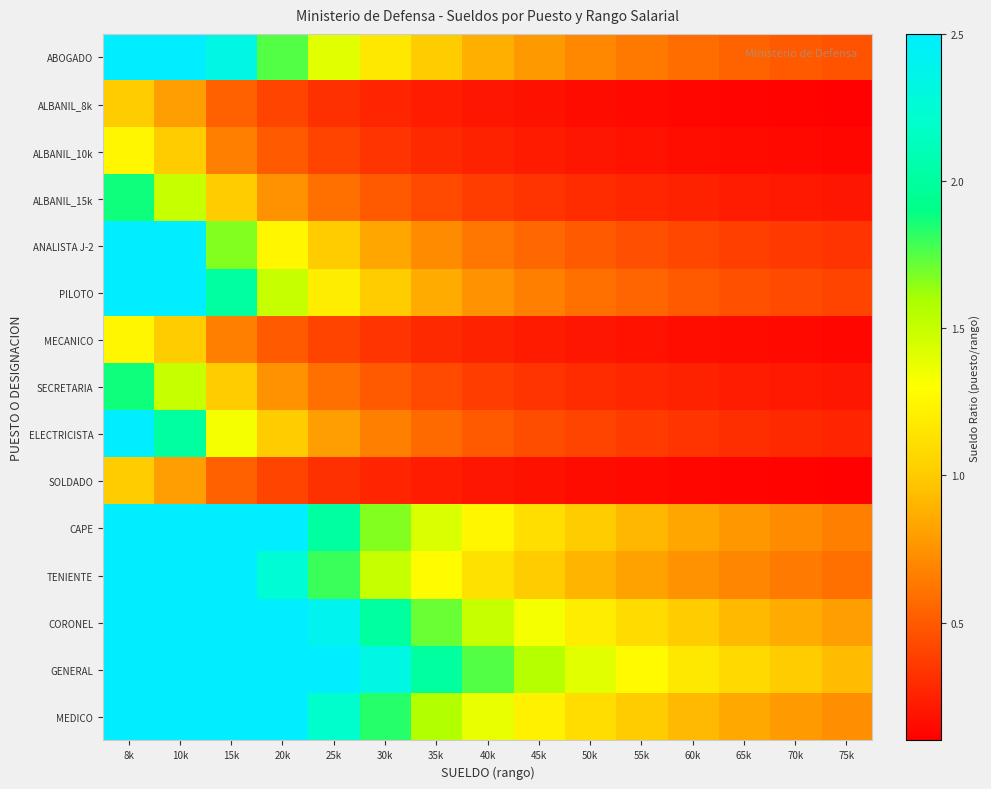

Reading right to left, what are all the values shown in this chart?

ABOGADO: 75k=0.5	70k=0.5	65k=0.5	60k=0.6	55k=0.6	50k=0.7	45k=0.8	40k=0.9	35k=1.0	30k=1.2	25k=1.4	20k=1.8	15k=2.3	10k=3.5	8k=4.4
ALBANIL_8k: 75k=0.1	70k=0.1	65k=0.1	60k=0.1	55k=0.1	50k=0.2	45k=0.2	40k=0.2	35k=0.2	30k=0.3	25k=0.3	20k=0.4	15k=0.5	10k=0.8	8k=1.0
ALBANIL_10k: 75k=0.1	70k=0.1	65k=0.2	60k=0.2	55k=0.2	50k=0.2	45k=0.2	40k=0.2	35k=0.3	30k=0.3	25k=0.4	20k=0.5	15k=0.7	10k=1.0	8k=1.2
ALBANIL_15k: 75k=0.2	70k=0.2	65k=0.2	60k=0.2	55k=0.3	50k=0.3	45k=0.3	40k=0.4	35k=0.4	30k=0.5	25k=0.6	20k=0.8	15k=1.0	10k=1.5	8k=1.9
ANALISTA J-2: 75k=0.3	70k=0.4	65k=0.4	60k=0.4	55k=0.5	50k=0.5	45k=0.6	40k=0.6	35k=0.7	30k=0.8	25k=1.0	20k=1.2	15k=1.7	10k=2.5	8k=3.1
PILOTO: 75k=0.4	70k=0.4	65k=0.5	60k=0.5	55k=0.5	50k=0.6	45k=0.7	40k=0.8	35k=0.9	30k=1.0	25k=1.2	20k=1.5	15k=2.0	10k=3.0	8k=3.8
MECANICO: 75k=0.1	70k=0.1	65k=0.2	60k=0.2	55k=0.2	50k=0.2	45k=0.2	40k=0.2	35k=0.3	30k=0.3	25k=0.4	20k=0.5	15k=0.7	10k=1.0	8k=1.2
SECRETARIA: 75k=0.2	70k=0.2	65k=0.2	60k=0.2	55k=0.3	50k=0.3	45k=0.3	40k=0.4	35k=0.4	30k=0.5	25k=0.6	20k=0.8	15k=1.0	10k=1.5	8k=1.9
ELECTRICISTA: 75k=0.3	70k=0.3	65k=0.3	60k=0.3	55k=0.4	50k=0.4	45k=0.4	40k=0.5	35k=0.6	30k=0.7	25k=0.8	20k=1.0	15k=1.3	10k=2.0	8k=2.5
SOLDADO: 75k=0.1	70k=0.1	65k=0.1	60k=0.1	55k=0.1	50k=0.2	45k=0.2	40k=0.2	35k=0.2	30k=0.3	25k=0.3	20k=0.4	15k=0.5	10k=0.8	8k=1.0
CAPE: 75k=0.7	70k=0.7	65k=0.8	60k=0.8	55k=0.9	50k=1.0	45k=1.1	40k=1.2	35k=1.4	30k=1.7	25k=2.0	20k=2.5	15k=3.3	10k=5.0	8k=6.2
TENIENTE: 75k=0.6	70k=0.6	65k=0.7	60k=0.8	55k=0.8	50k=0.9	45k=1.0	40k=1.1	35k=1.3	30k=1.5	25k=1.8	20k=2.2	15k=3.0	10k=4.5	8k=5.6
CORONEL: 75k=0.8	70k=0.9	65k=0.9	60k=1.0	55k=1.1	50k=1.2	45k=1.3	40k=1.5	35k=1.7	30k=2.0	25k=2.4	20k=3.0	15k=4.0	10k=6.0	8k=7.5
GENERAL: 75k=0.9	70k=1.0	65k=1.1	60k=1.2	55k=1.3	50k=1.4	45k=1.6	40k=1.8	35k=2.0	30k=2.3	25k=2.8	20k=3.5	15k=4.7	10k=7.0	8k=8.8
MEDICO: 75k=0.7	70k=0.8	65k=0.8	60k=0.9	55k=1.0	50k=1.1	45k=1.2	40k=1.4	35k=1.6	30k=1.8	25k=2.2	20k=2.8	15k=3.7	10k=5.5	8k=6.9